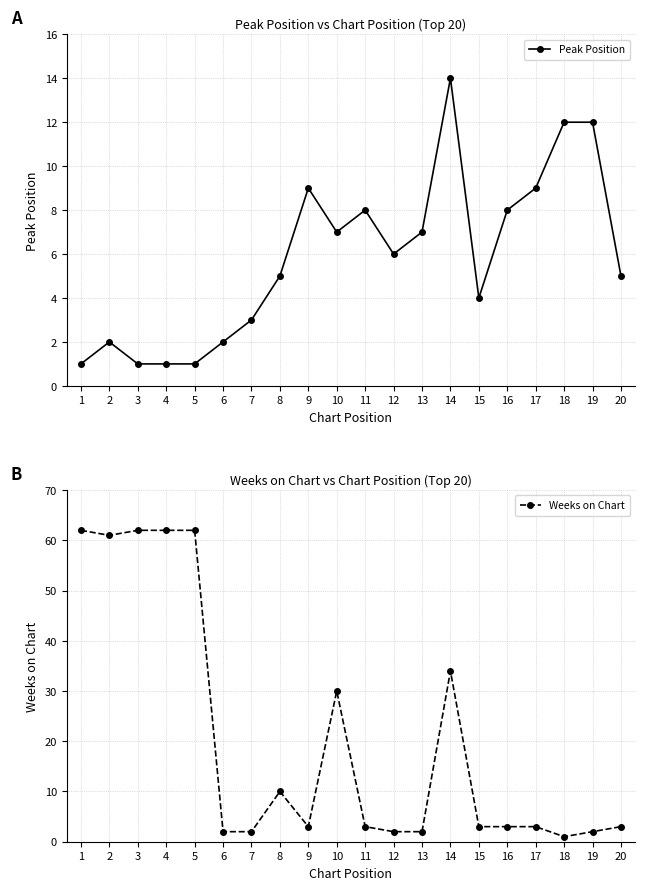

What is the value of the Peak Position point at the 19th from the left?

12